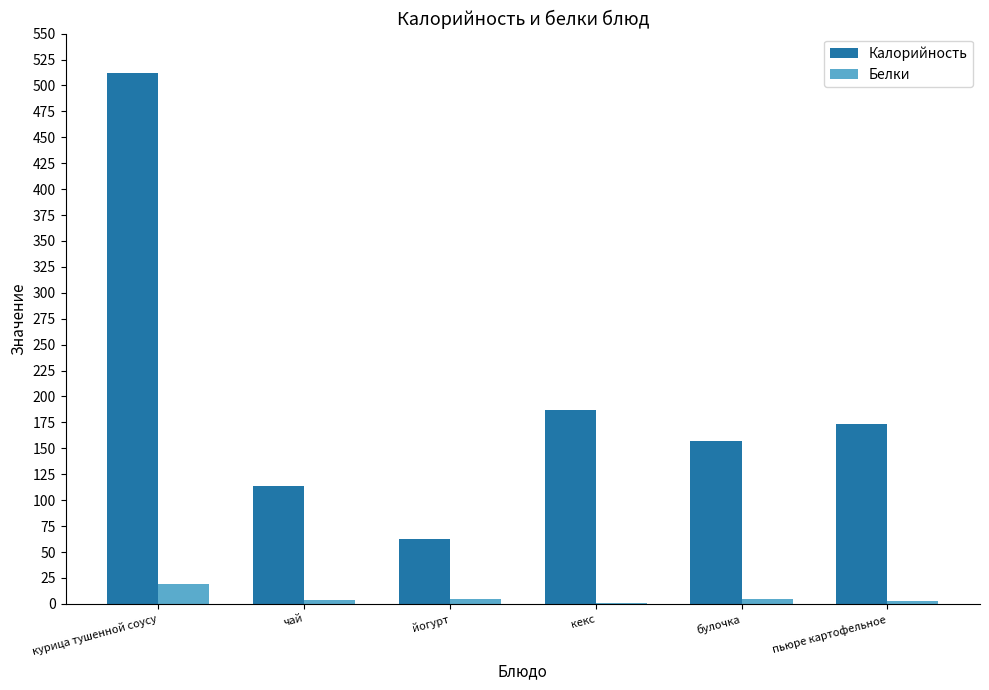

What is the highest value of the Калорийность series?

512